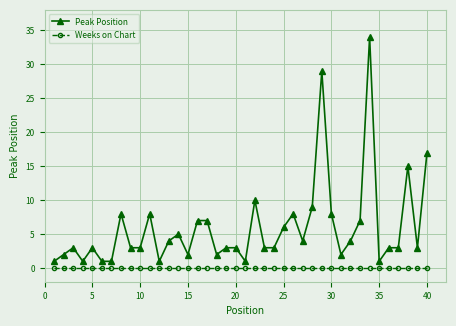

Which series has the widest spread of values?

Peak Position